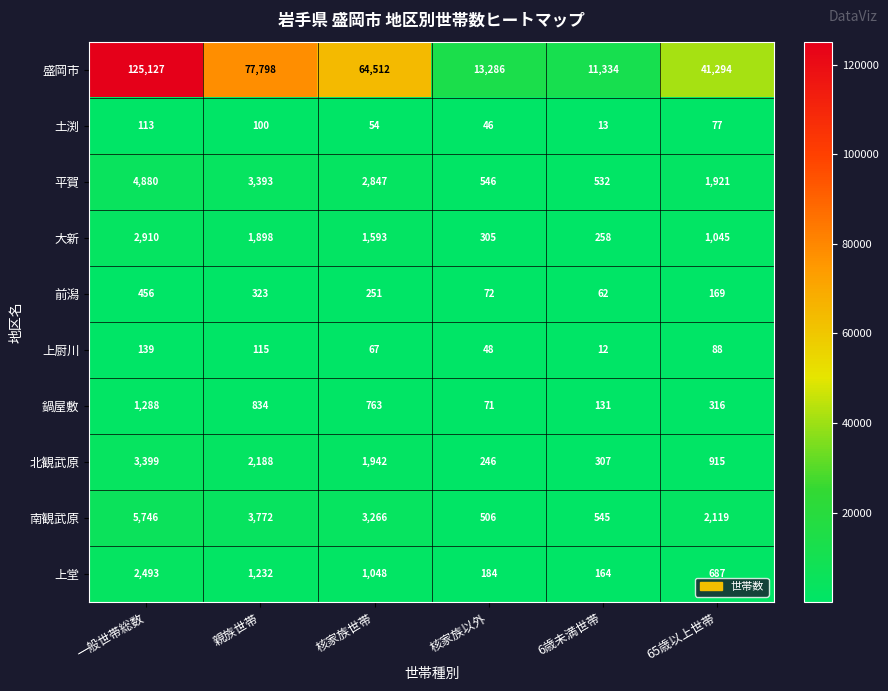

At which category is the sum across all series the highest?

一般世帯総数